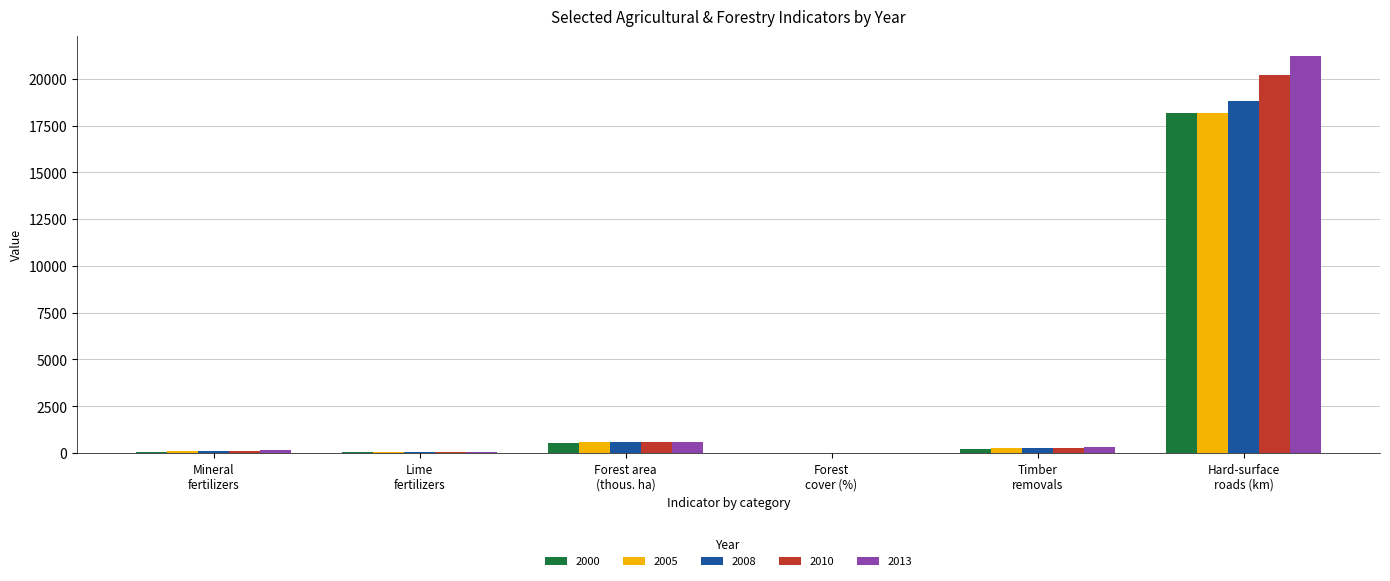

What is the highest value of the 2013 series?

21223.9